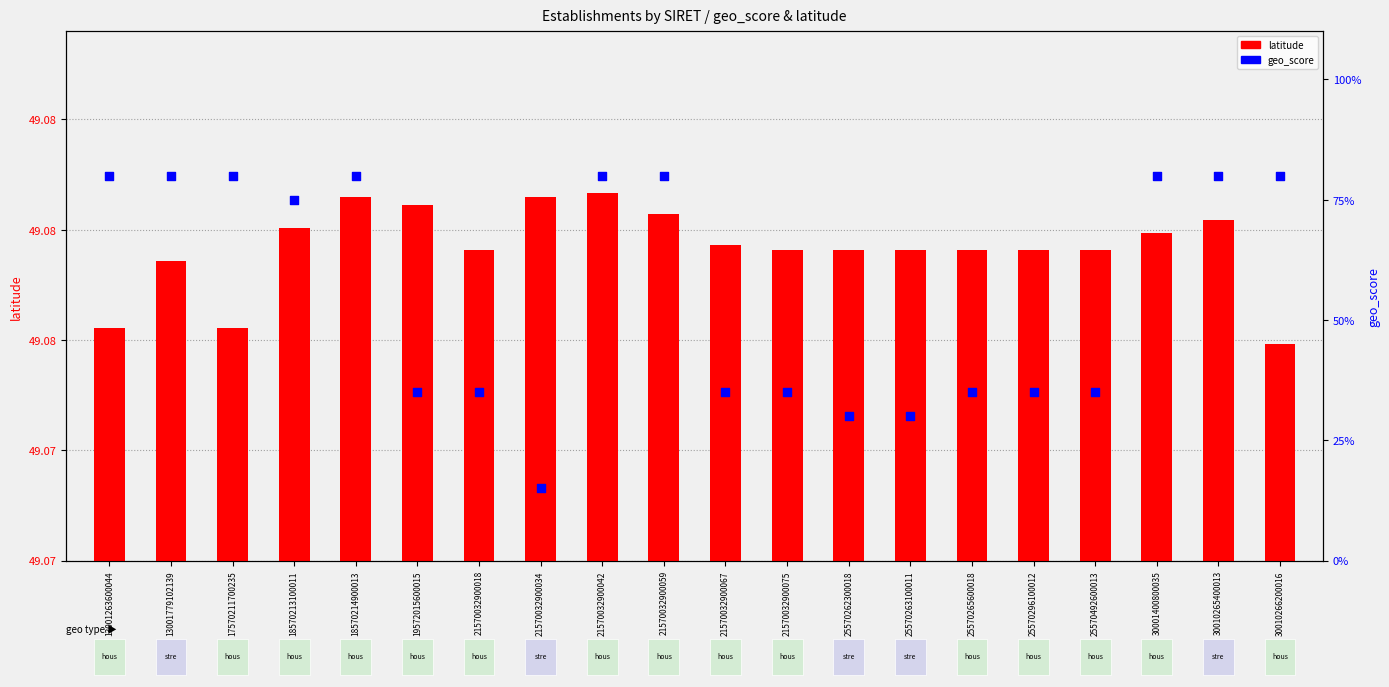

What are all the series names shown in the legend?

latitude, geo_score